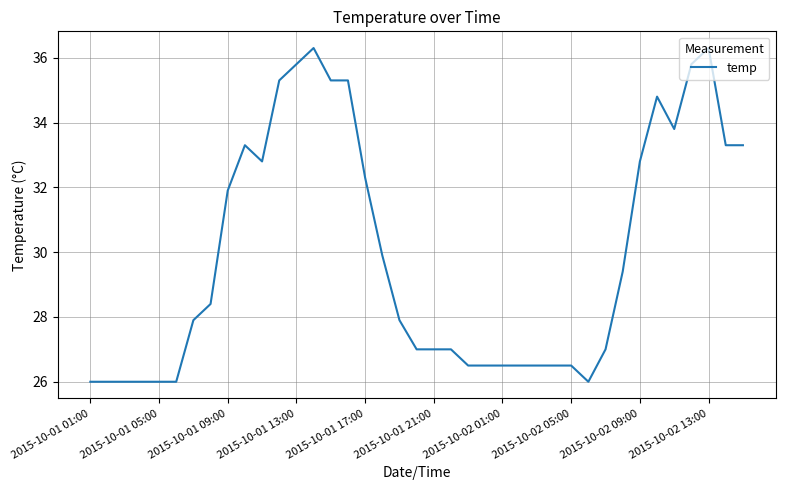

What is the difference between the maximum and minimum values?

10.3